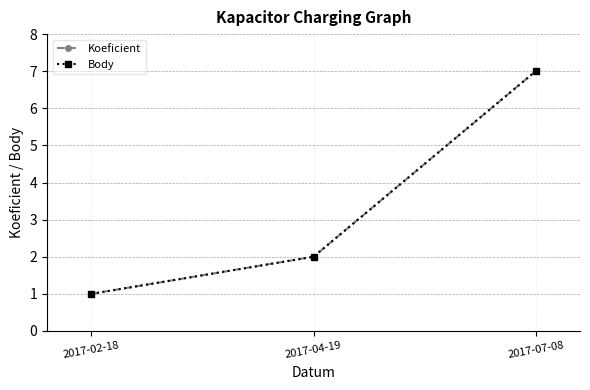

Is the value of Koeficient at 2017-07-08 greater than the value of Body at 2017-07-08?

No